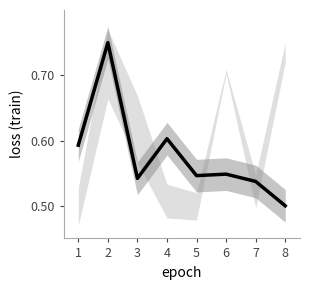

What is the change in value from 4 to 8?

-0.1